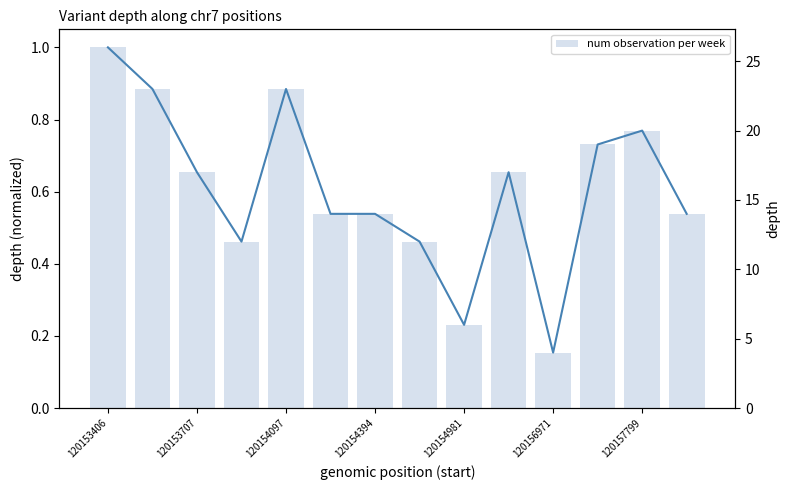

What is the value of the depth (normalized) bar at the 1st from the left?

1.0